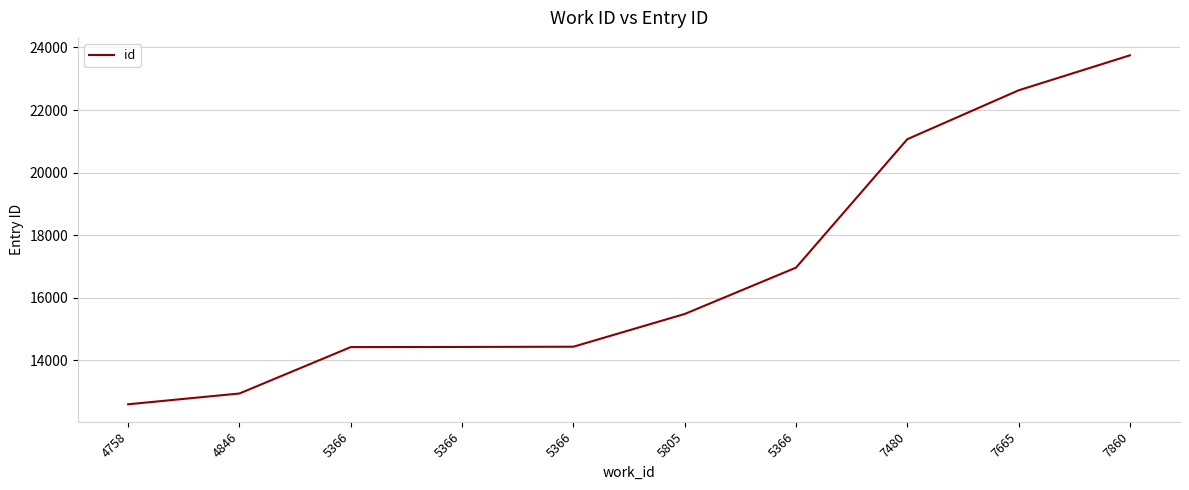

What is the change in value from 5366 to 7860?

+9320